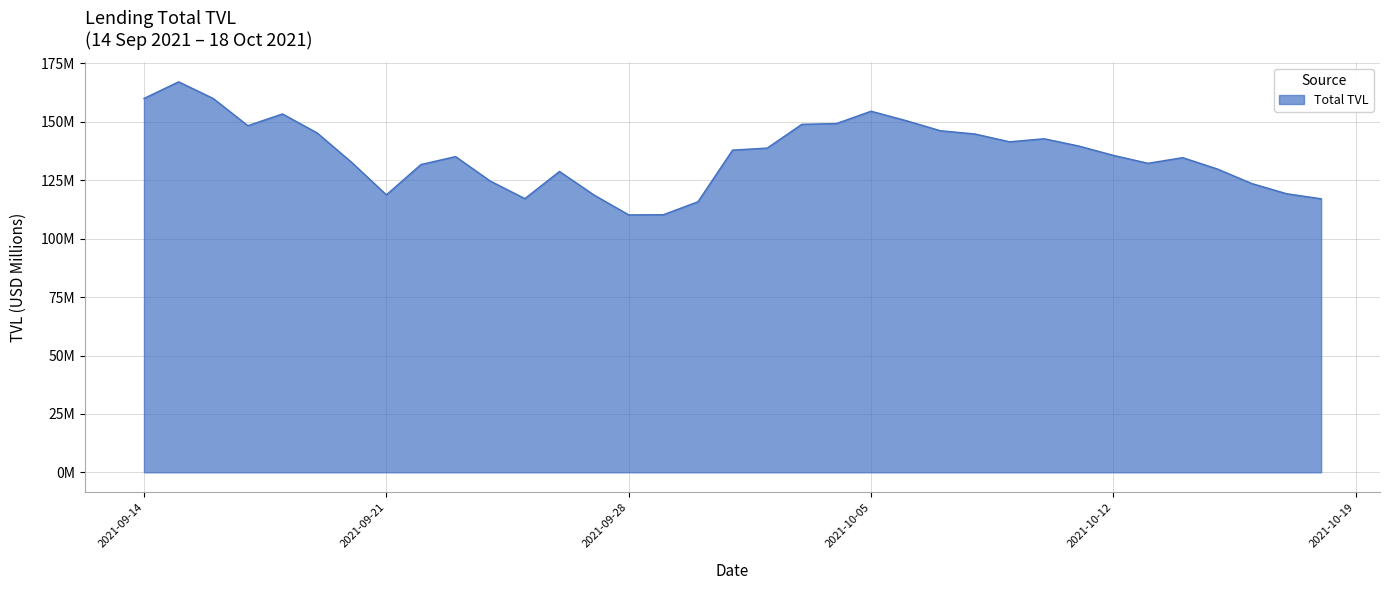

Rank the categories by value from lowest to highest.

28/09/2021, 29/09/2021, 30/09/2021, 18/10/2021, 25/09/2021, 27/09/2021, 21/09/2021, 17/10/2021, 16/10/2021, 24/09/2021, 26/09/2021, 15/10/2021, 22/09/2021, 13/10/2021, 20/09/2021, 14/10/2021, 23/09/2021, 12/10/2021, 01/10/2021, 02/10/2021, 11/10/2021, 09/10/2021, 10/10/2021, 08/10/2021, 19/09/2021, 07/10/2021, 17/09/2021, 03/10/2021, 04/10/2021, 06/10/2021, 18/09/2021, 05/10/2021, 16/09/2021, 14/09/2021, 15/09/2021